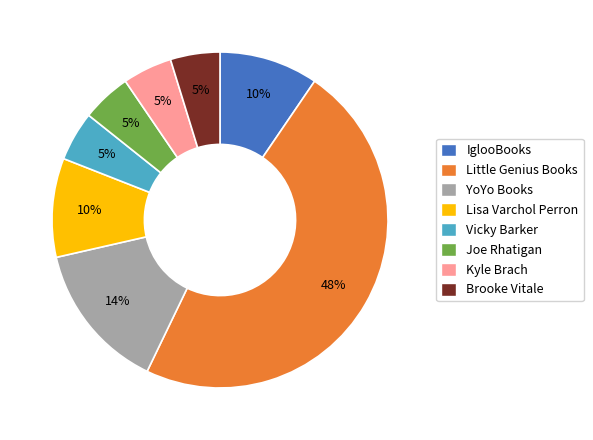

To the nearest percent, what is the average slice percentage?

12%